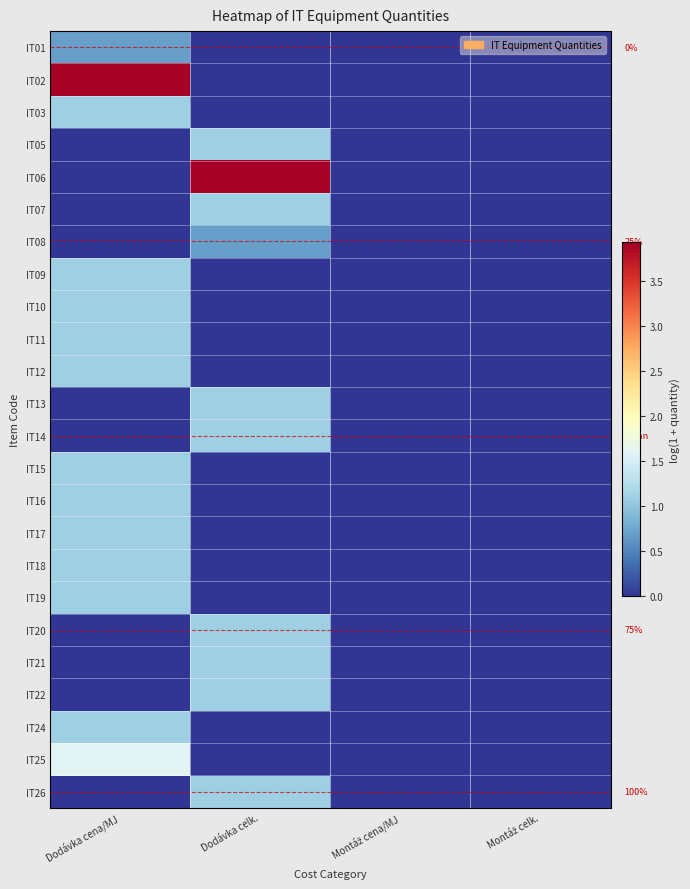

Which category has the lowest value in the IT01 series?

Dodávka celk.